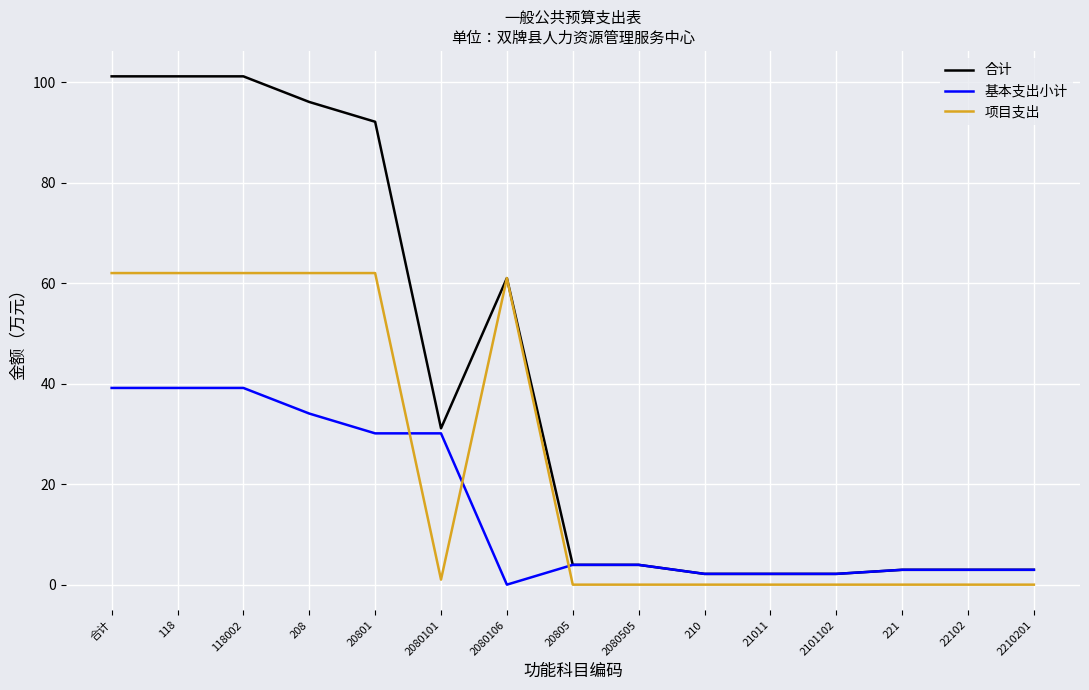

The value of 合计 at 2080101 is 31.1. True or false?

True